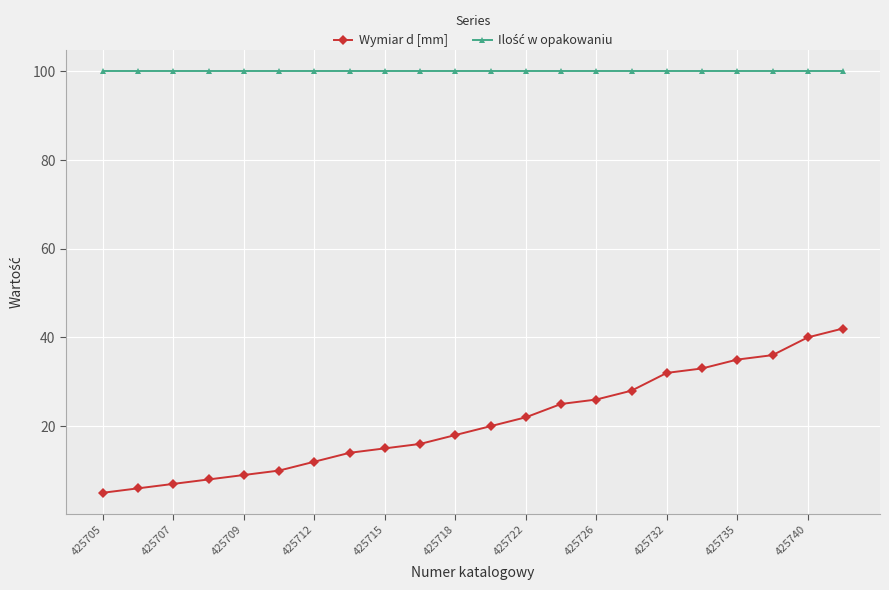

How many lines are shown in the chart?

2